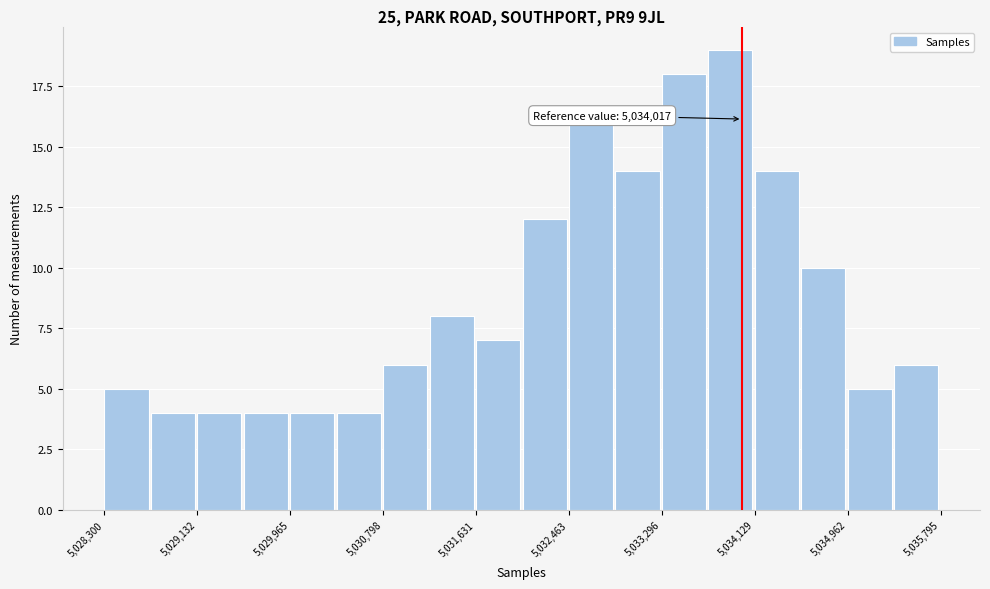

Which range on the x-axis has the tallest bar?

5033700 to 5034100